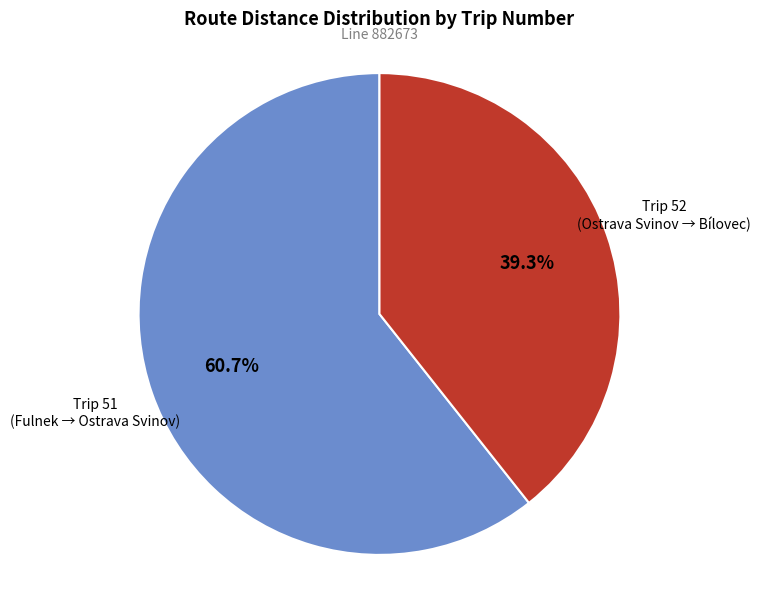

To the nearest percent, what is the average slice percentage?

50%